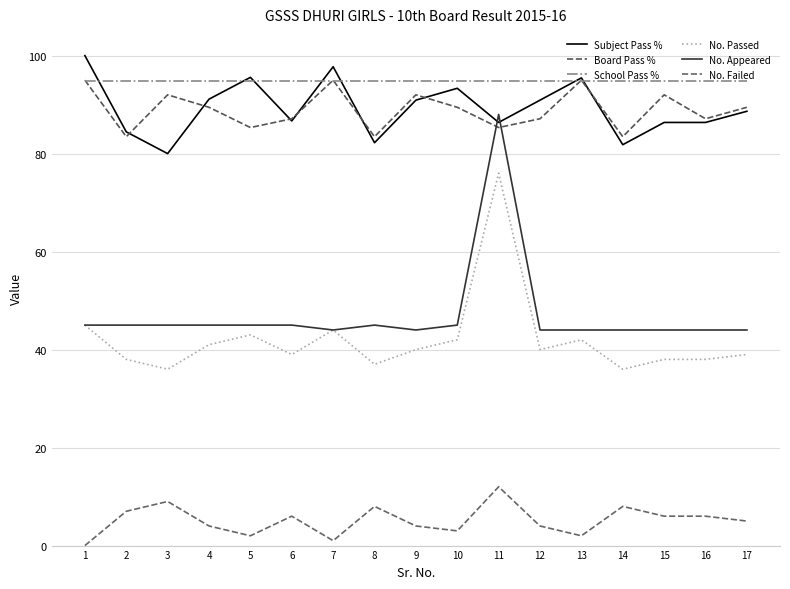

Which series has the largest total across all categories?

School Pass %